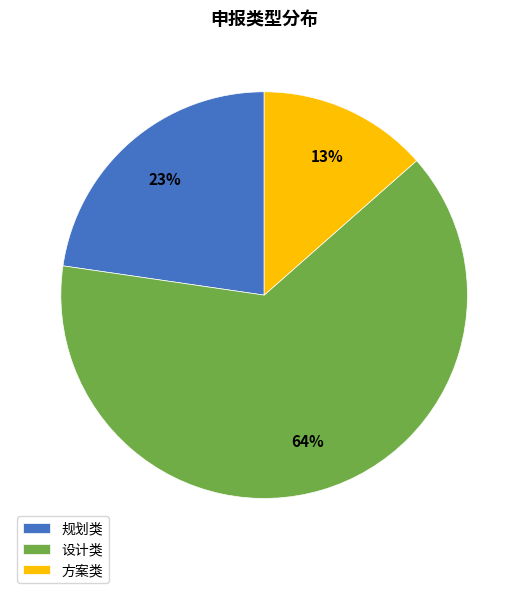

Approximately how many times larger is the value at 规划类 compared to 设计类?

0.4